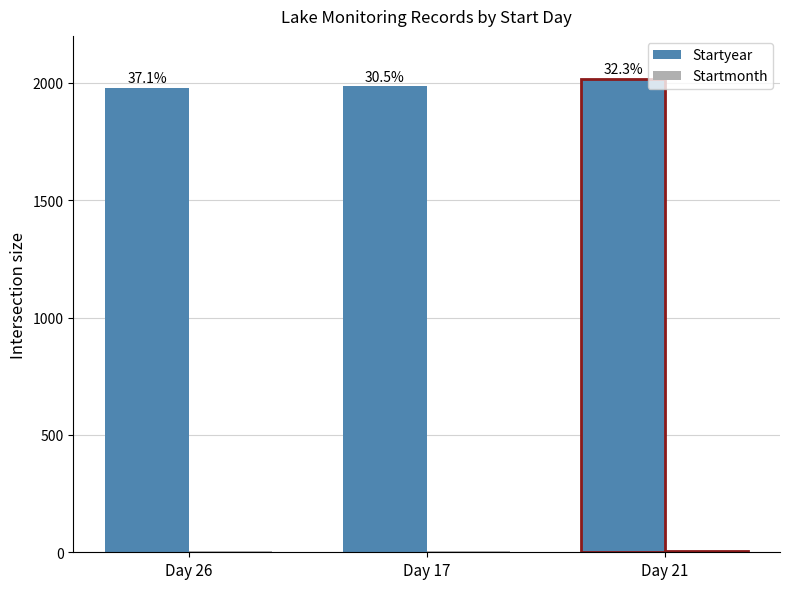

Does the chart contain any negative values?

No